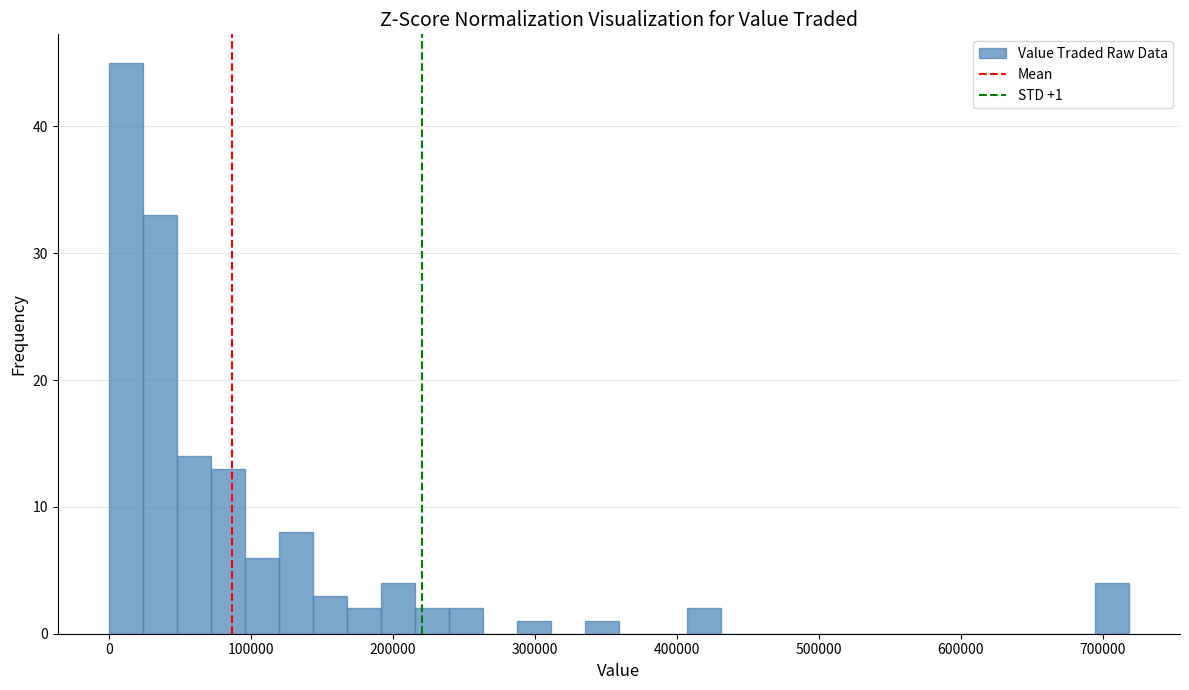

Read against the x-axis, roughly where is the centre of the tallest bar?

10000